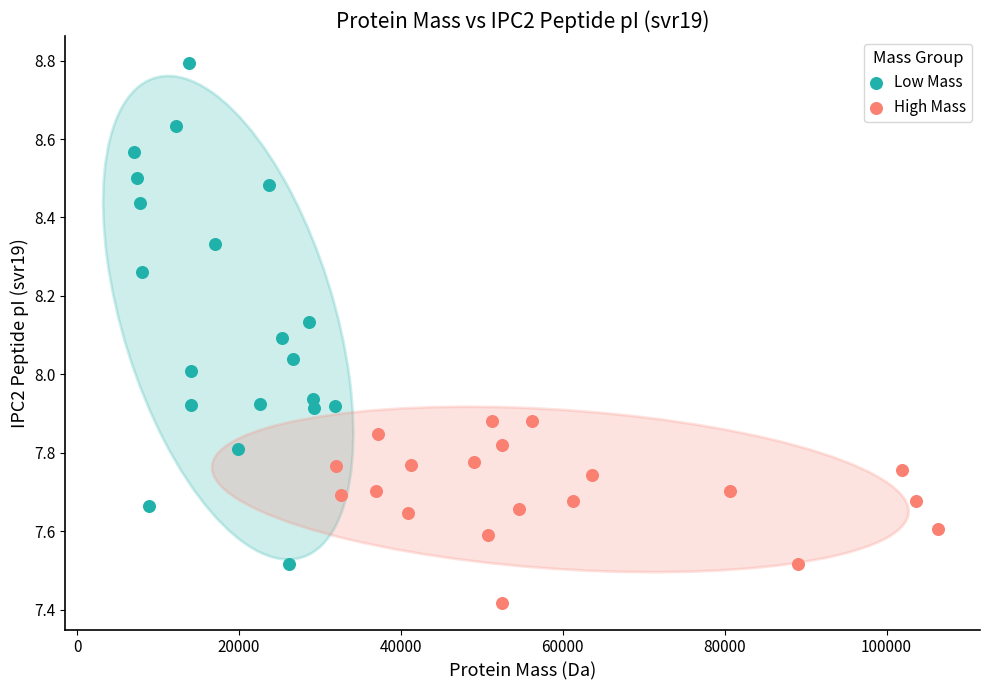

Which series contains the highest Y value?

Low Mass